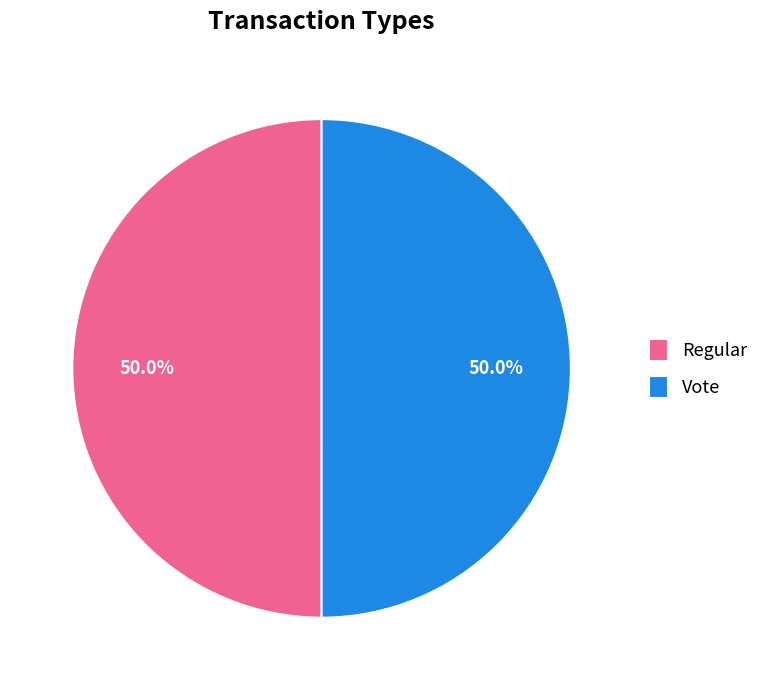

What percentage is the Vote slice, to the nearest percent?

50%